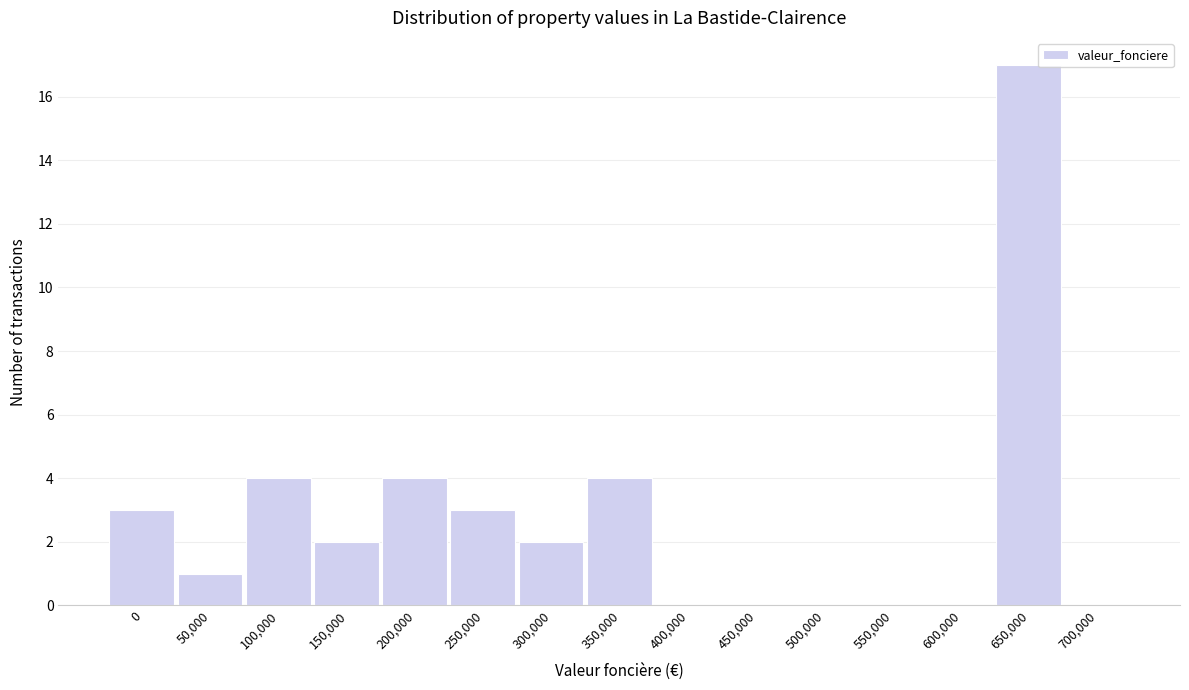

What is the sum of all values?

40